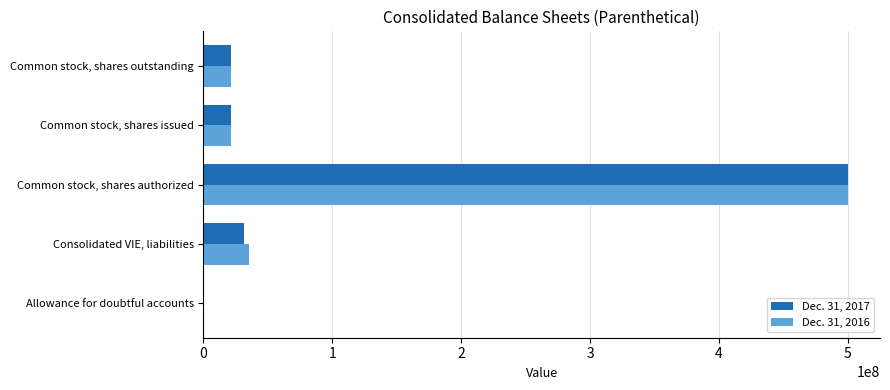

What are all the series names shown in the legend?

Dec. 31, 2017, Dec. 31, 2016